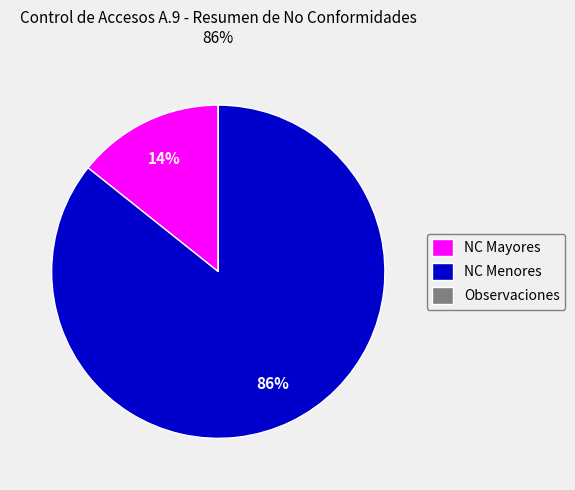

Do NC Mayores and NC Menores together represent more than half of the pie?

Yes